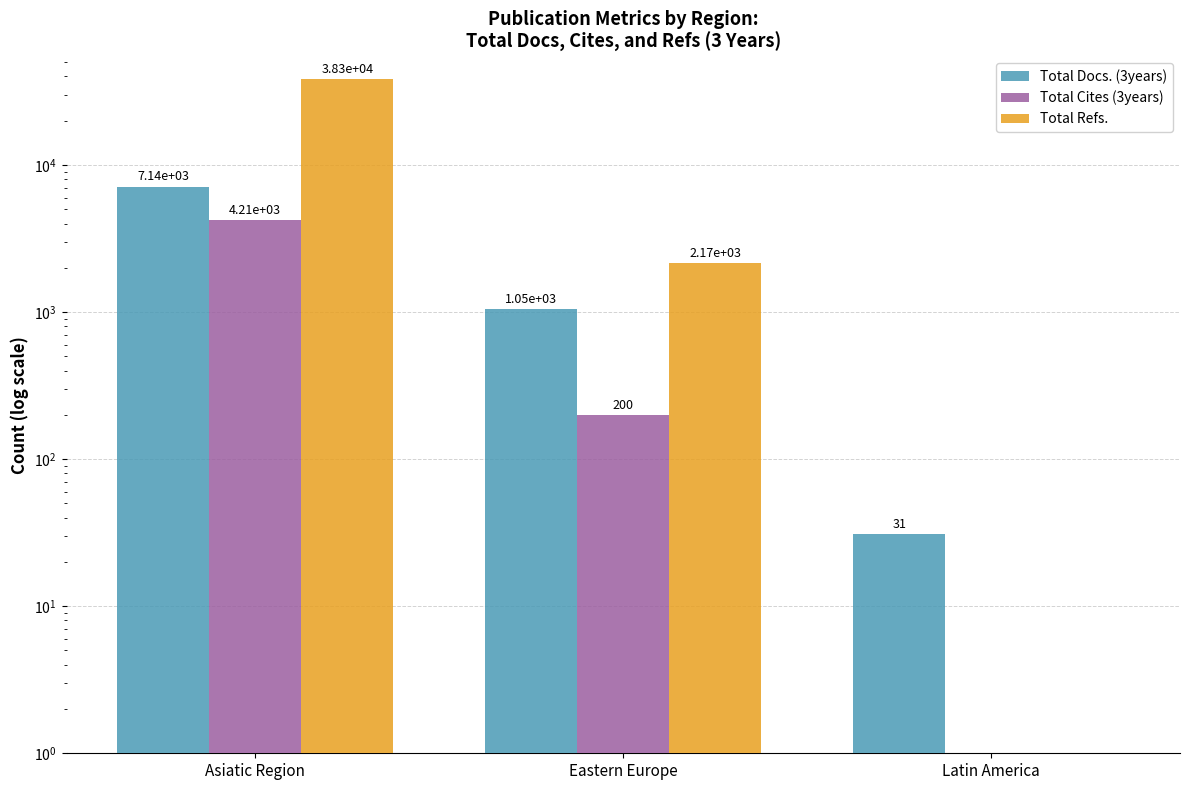

Is the value of Total Refs. at Asiatic Region greater than the value of Total Docs. (3years) at Latin America?

Yes